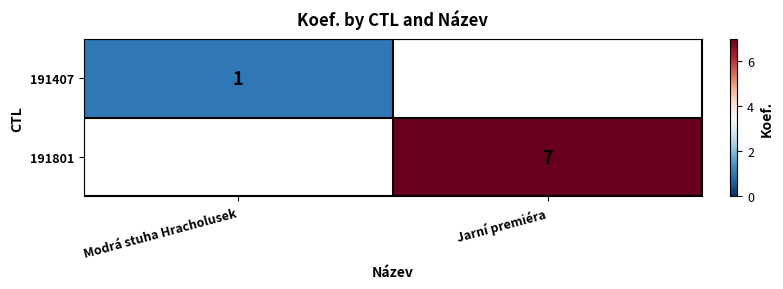

The value of 191801 at Jarní premiéra is 7. True or false?

True